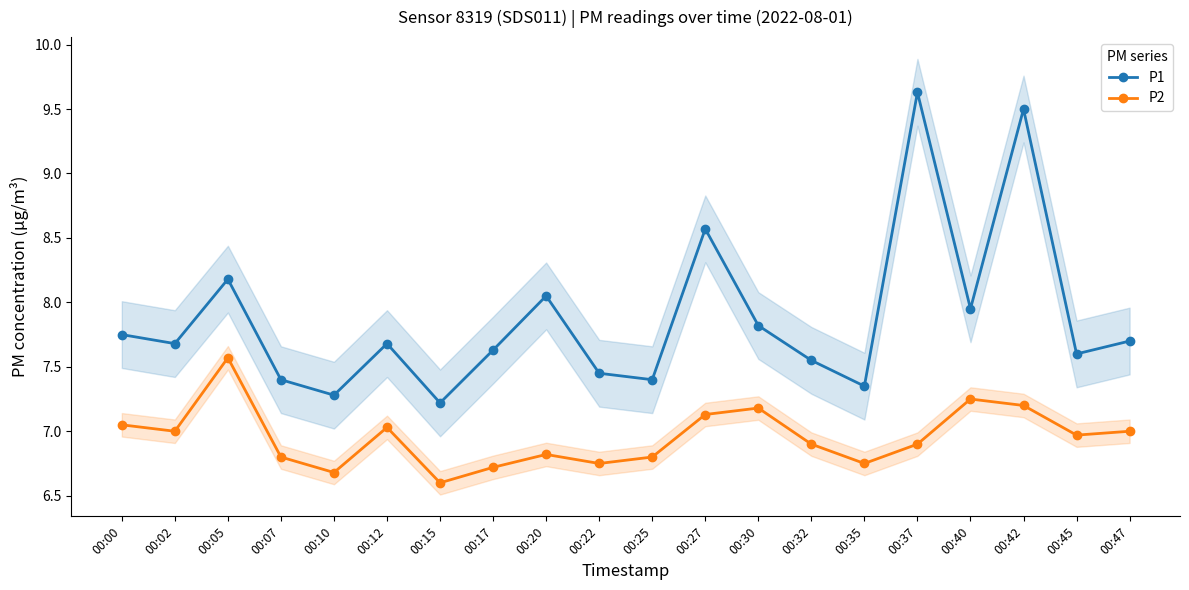

True or false: P1 and P2 cross at least once.

False